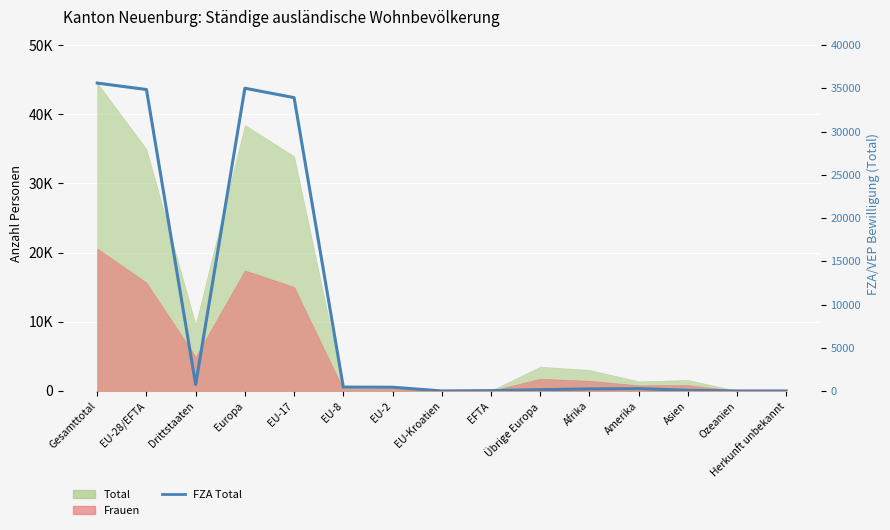

How many interior local peaks (higher than both neighbors) does the data have?

2